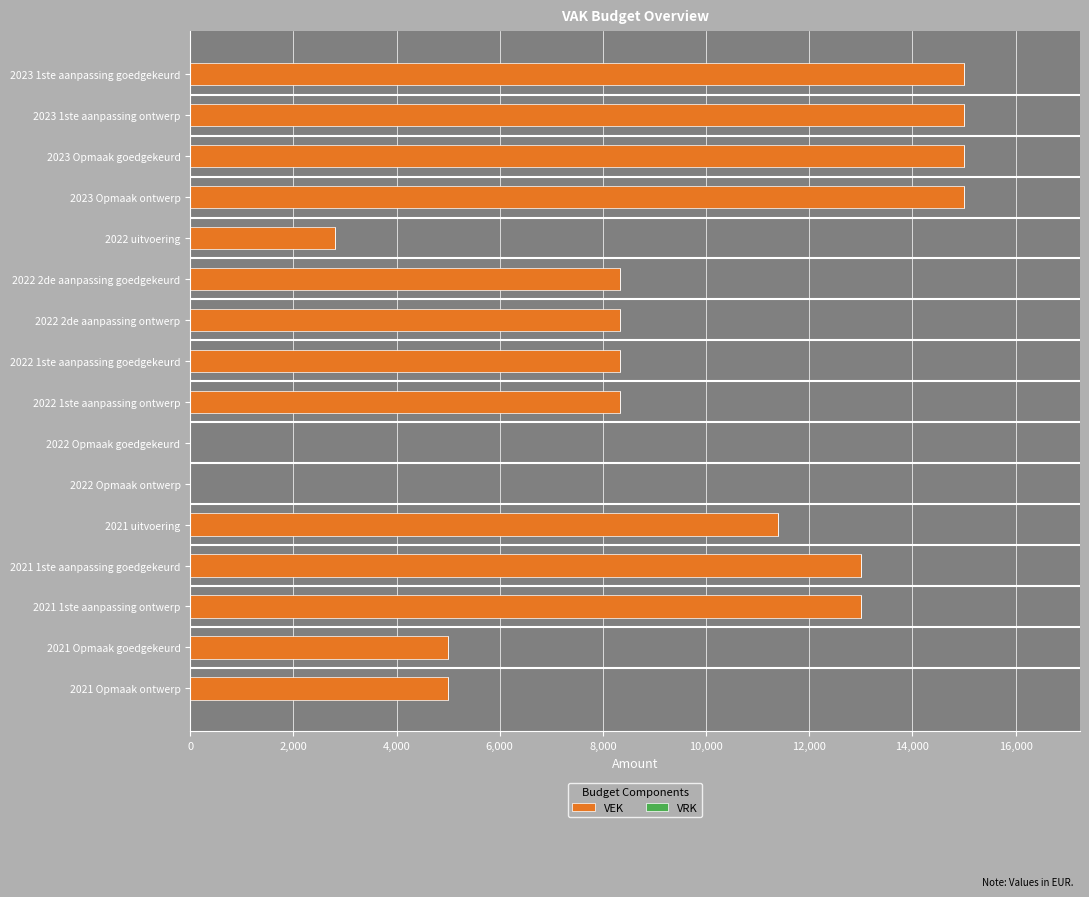

Are the bars grouped side by side (vs. stacked)?

No